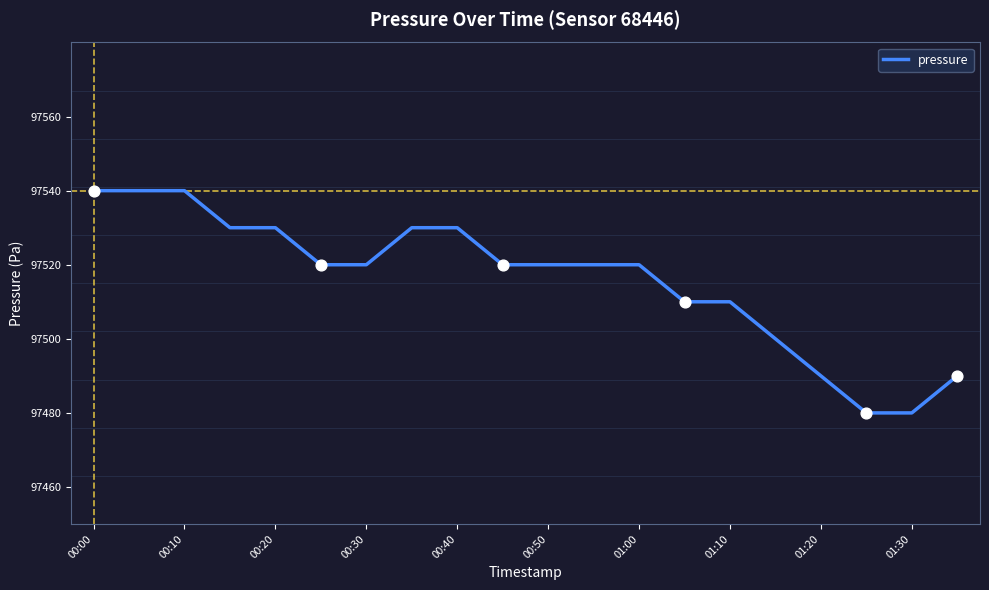

What is the greatest value displayed?

97540